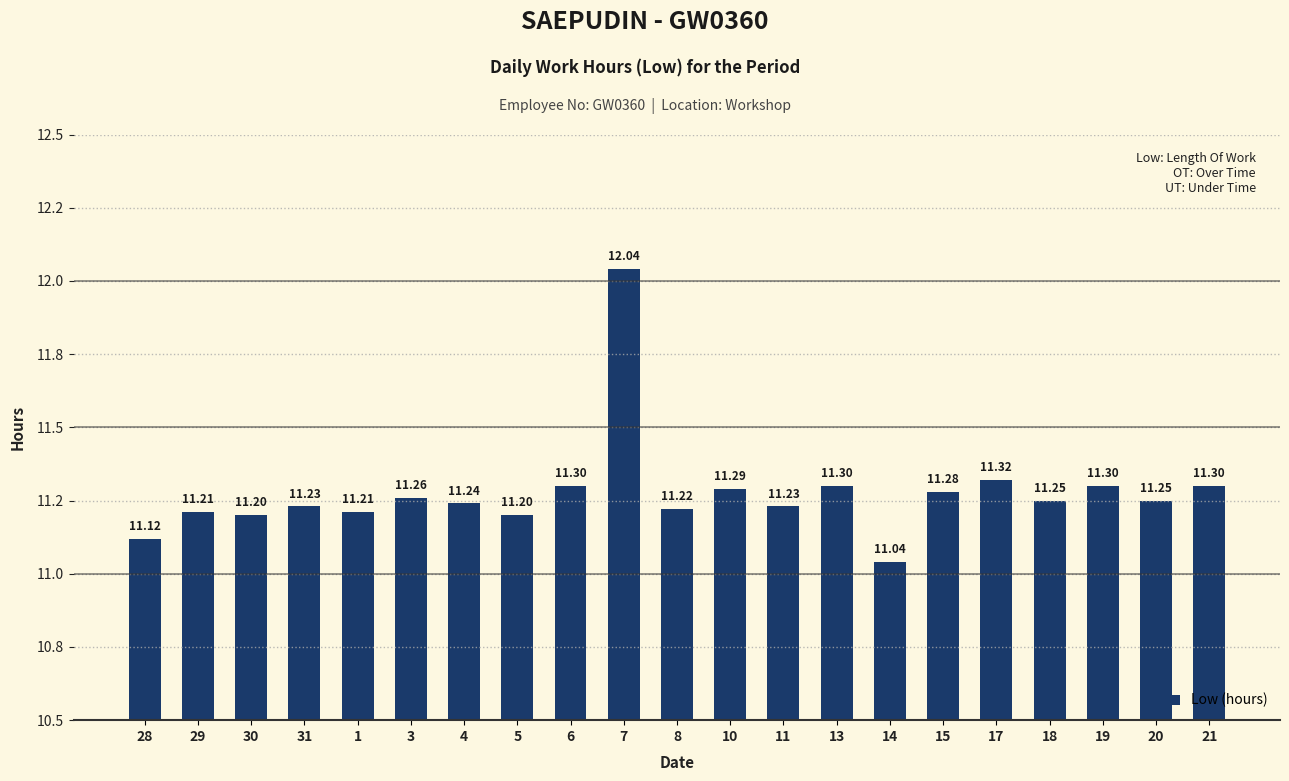

Between 8 and 18, which is larger?

18